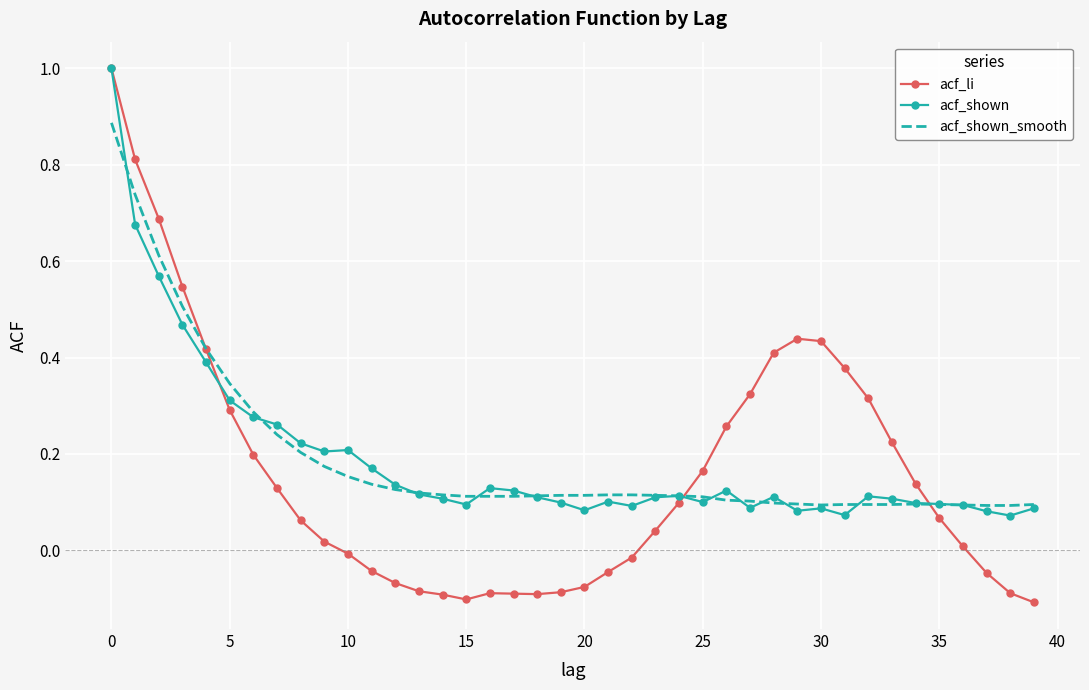

What is the greatest value displayed?

1.0